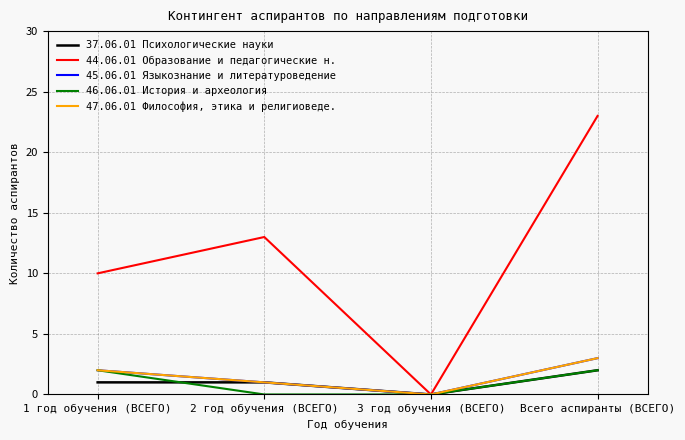

Reading left to right, list all the values displayed in this chart.

37.06.01 Психологические науки: 1 год обучения (ВСЕГО)=1	2 год обучения (ВСЕГО)=1	3 год обучения (ВСЕГО)=0	Всего аспиранты (ВСЕГО)=2
44.06.01 Образование и педагогические н.: 1 год обучения (ВСЕГО)=10	2 год обучения (ВСЕГО)=13	3 год обучения (ВСЕГО)=0	Всего аспиранты (ВСЕГО)=23
45.06.01 Языкознание и литературоведение: 1 год обучения (ВСЕГО)=2	2 год обучения (ВСЕГО)=1	3 год обучения (ВСЕГО)=0	Всего аспиранты (ВСЕГО)=3
46.06.01 История и археология: 1 год обучения (ВСЕГО)=2	2 год обучения (ВСЕГО)=0	3 год обучения (ВСЕГО)=0	Всего аспиранты (ВСЕГО)=2
47.06.01 Философия, этика и религиоведе.: 1 год обучения (ВСЕГО)=2	2 год обучения (ВСЕГО)=1	3 год обучения (ВСЕГО)=0	Всего аспиранты (ВСЕГО)=3